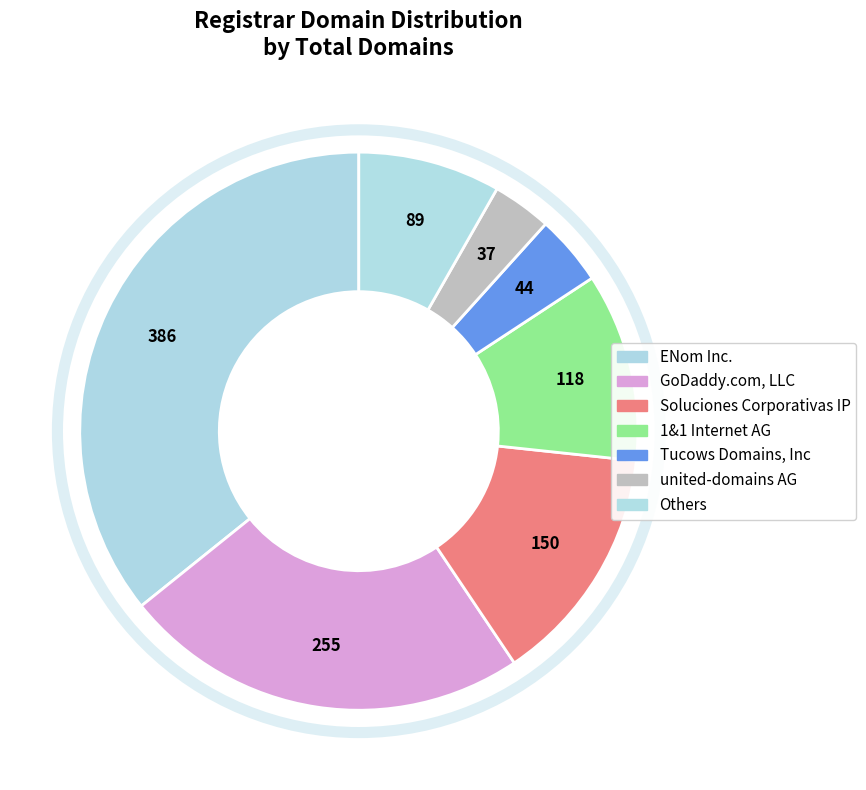

Is there a majority slice in this chart?

No